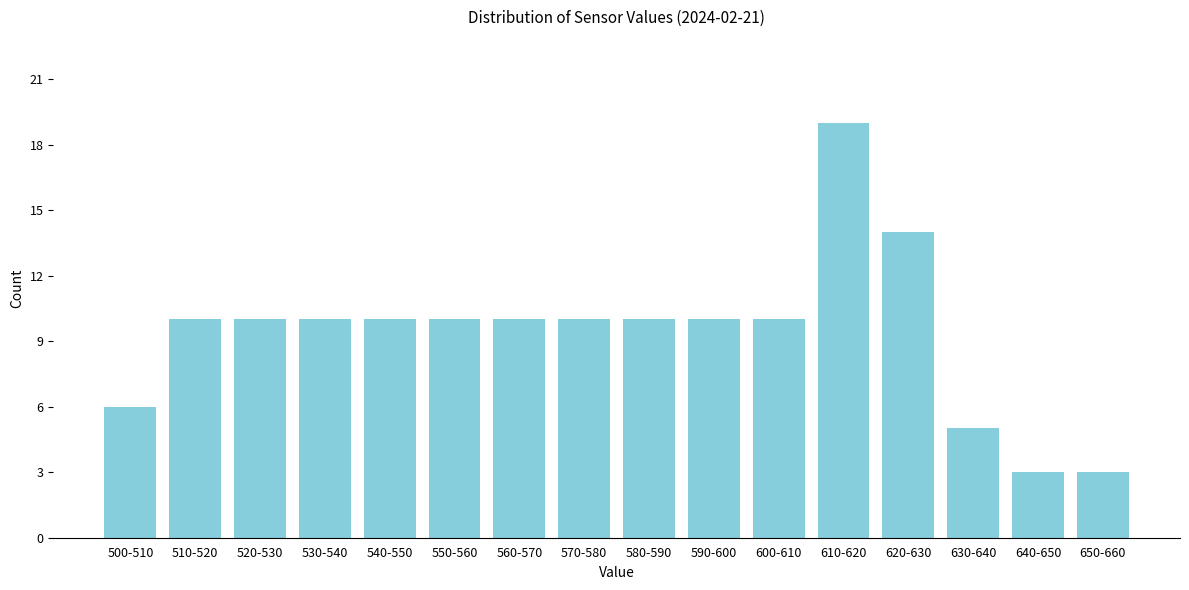

Reading left to right, what are all the values shown in this chart?

500-510=6	510-520=10	520-530=10	530-540=10	540-550=10	550-560=10	560-570=10	570-580=10	580-590=10	590-600=10	600-610=10	610-620=19	620-630=14	630-640=5	640-650=3	650-660=3